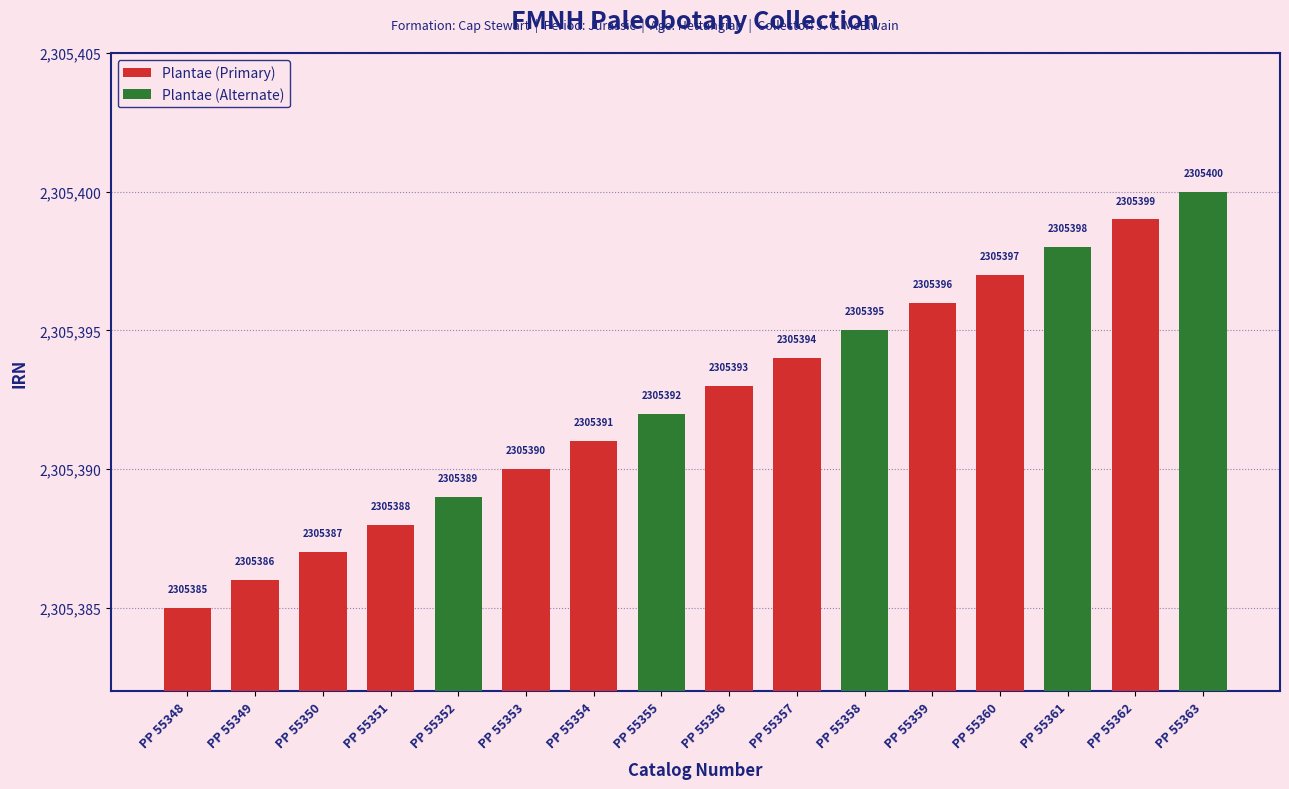

Read the value at PP 55358, to the nearest 10.

2305400